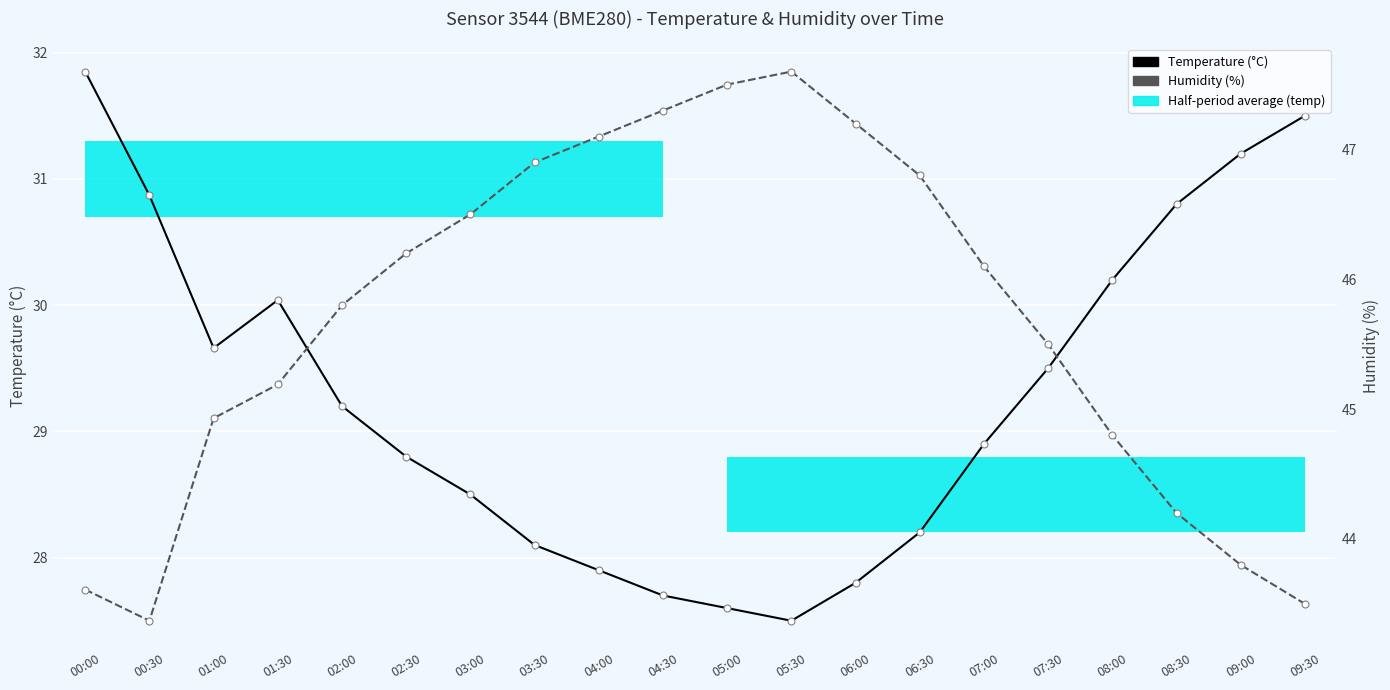

At 01:30, list the series in order from largest to smallest.

Humidity (%), Temperature (°C)